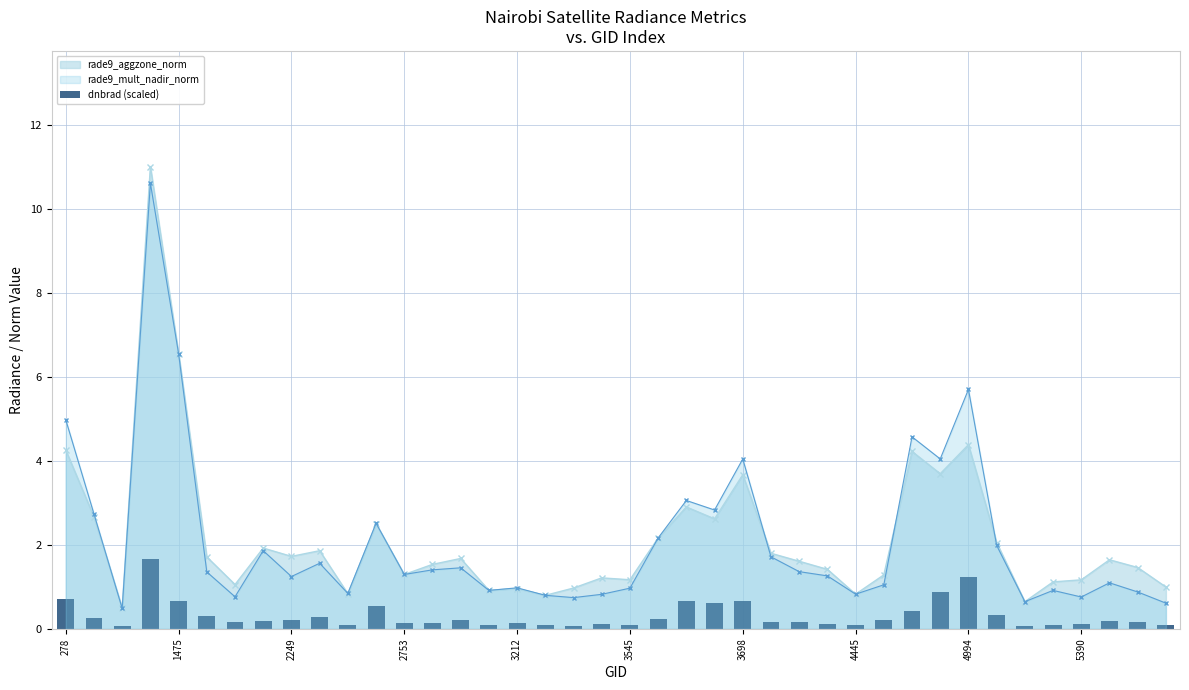

True or false: rade9_mult_nadir_norm has more than 2 points higher than both neighbors.

True